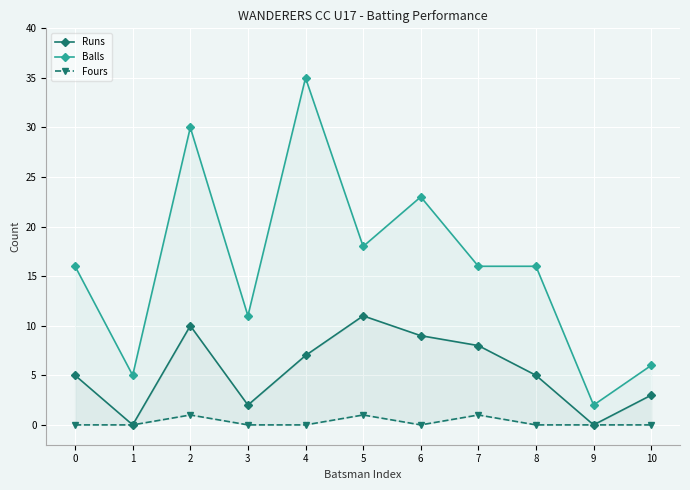

Rank the series by their average value, from lowest to highest.

Fours, Runs, Balls